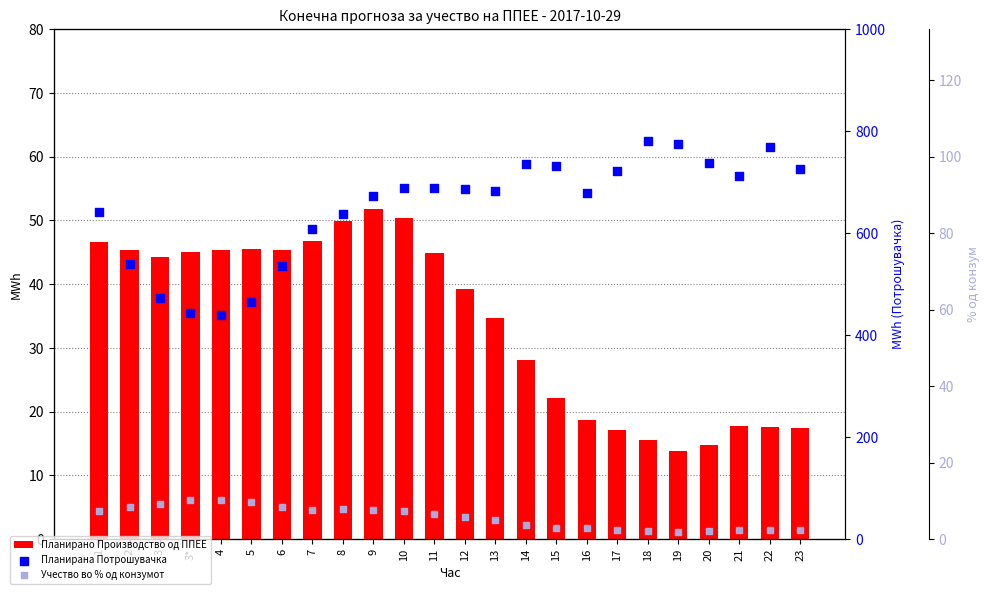

Which series contains the highest Y value?

Планирана Потрошувачка